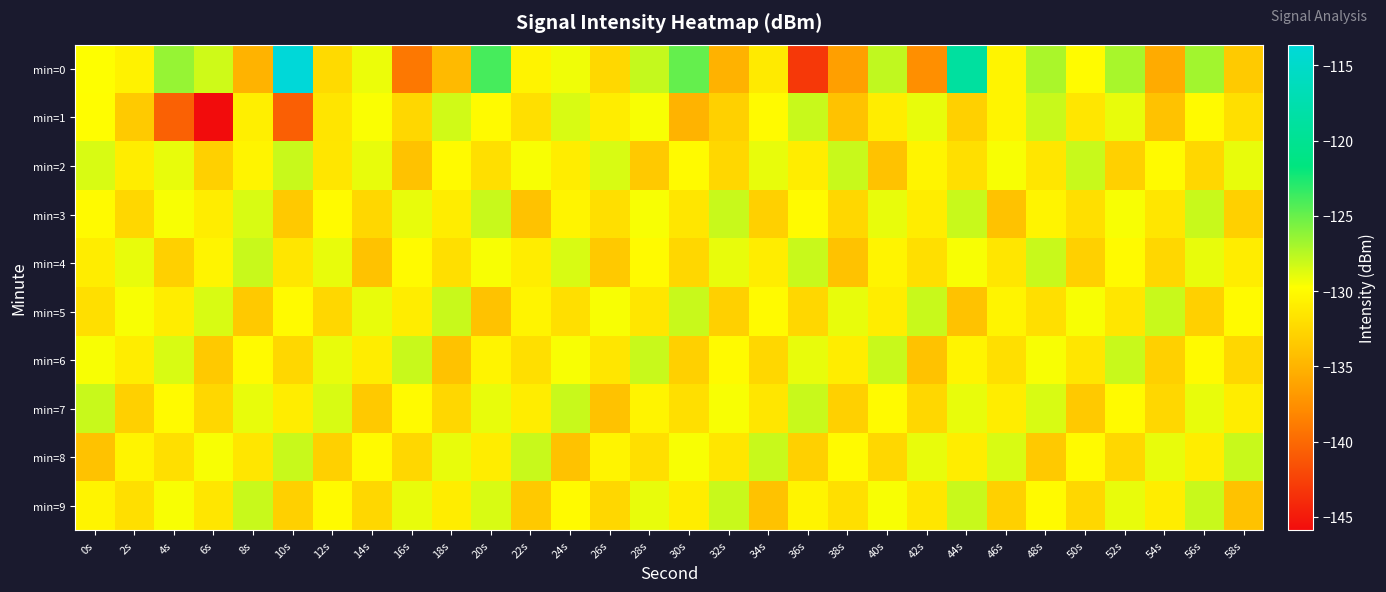

Which series has the largest range (max minus min)?

min=0